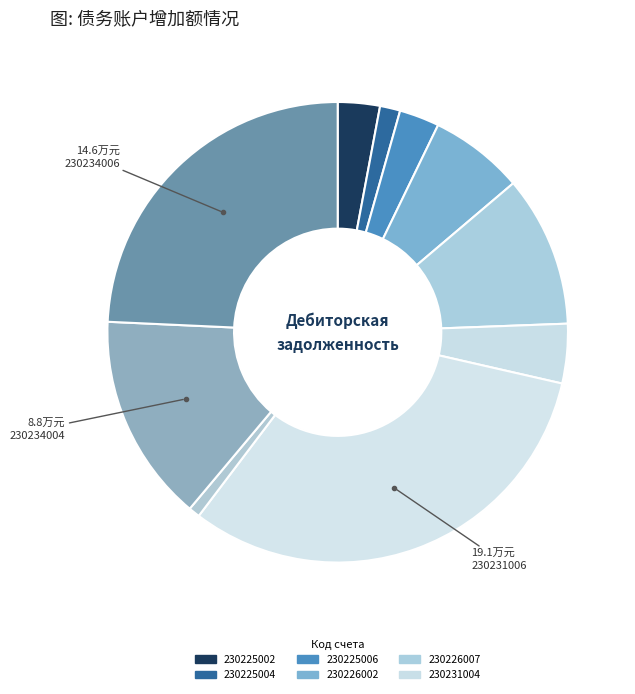

How many slices are in this pie chart?

10